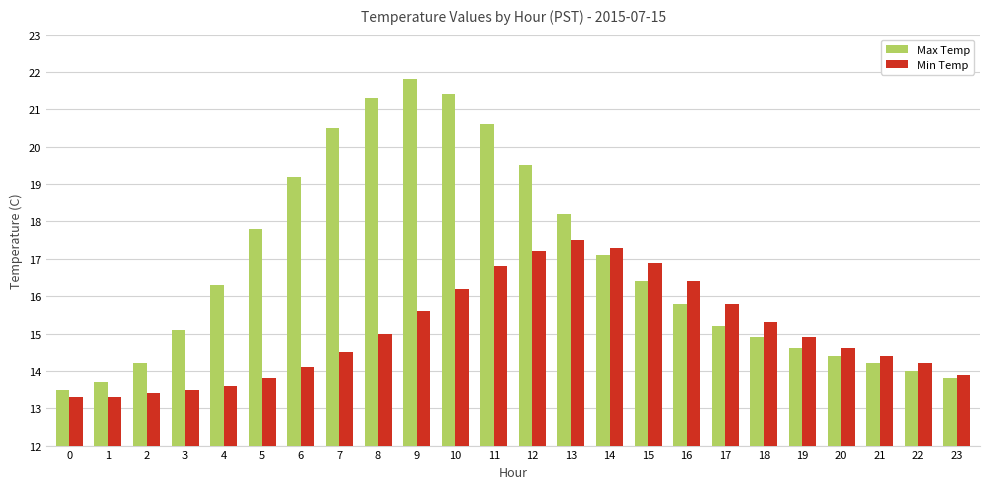

What is the difference between the highest and lowest values at 9?

6.2